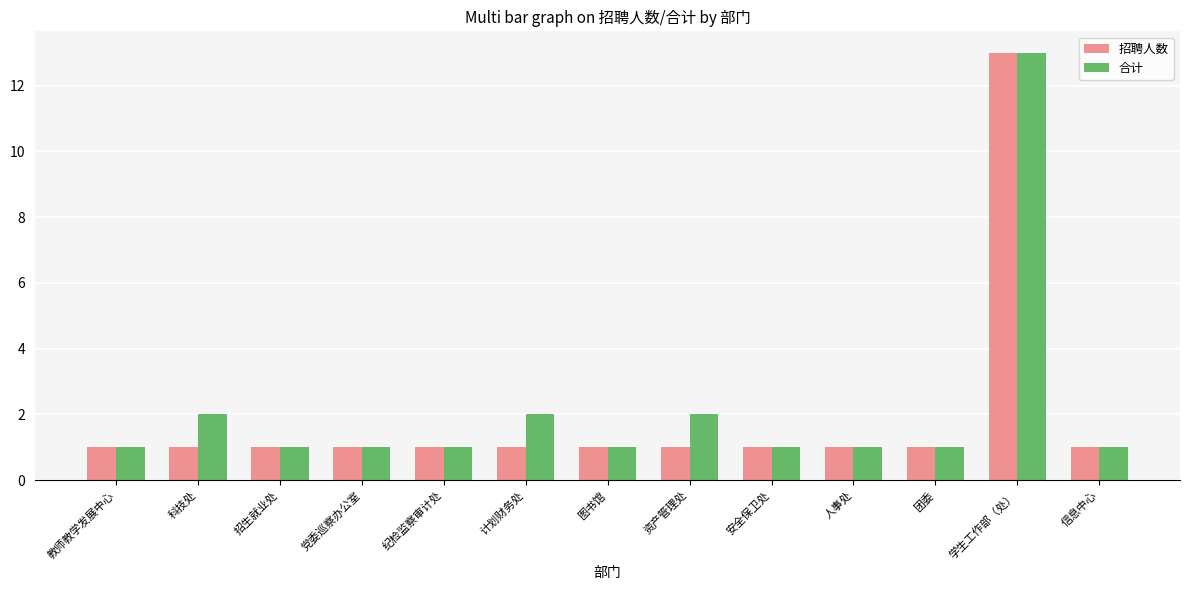

How many groups of bars are there?

13